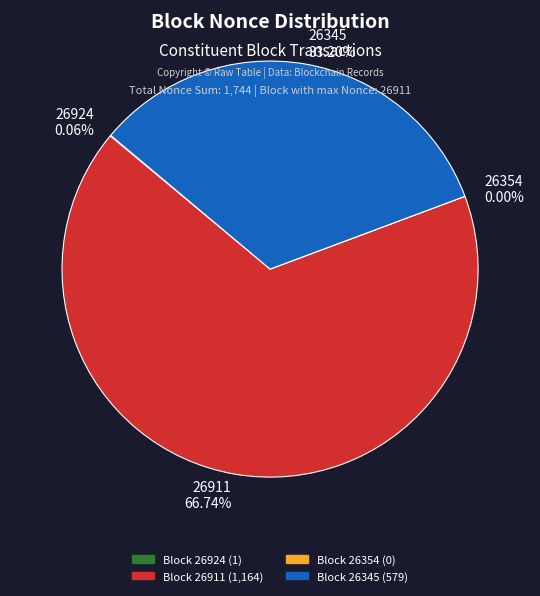

How many slices are in this pie chart?

4